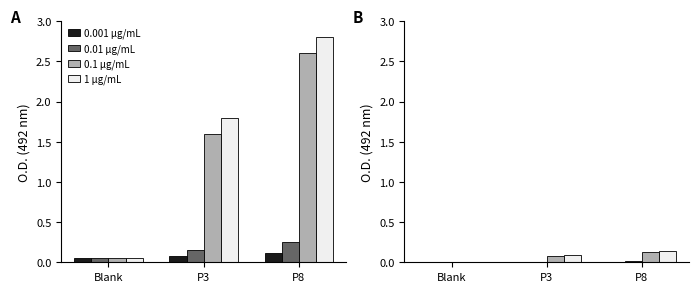

What are all the series names shown in the legend?

0.001 µg/mL, 0.01 µg/mL, 0.1 µg/mL, 1 µg/mL